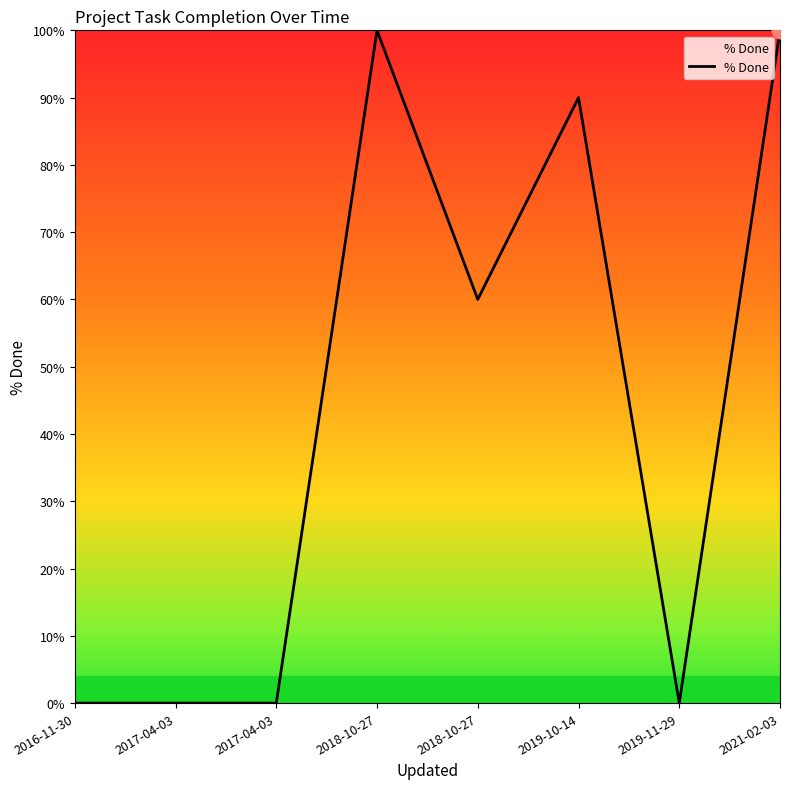

How many lines are shown in the chart?

1